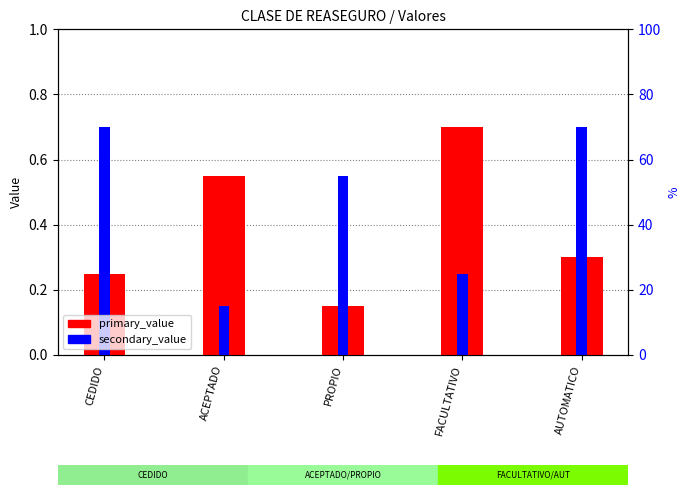

What is the sum of the secondary_value values at PROPIO and AUTOMATICO?

1.2